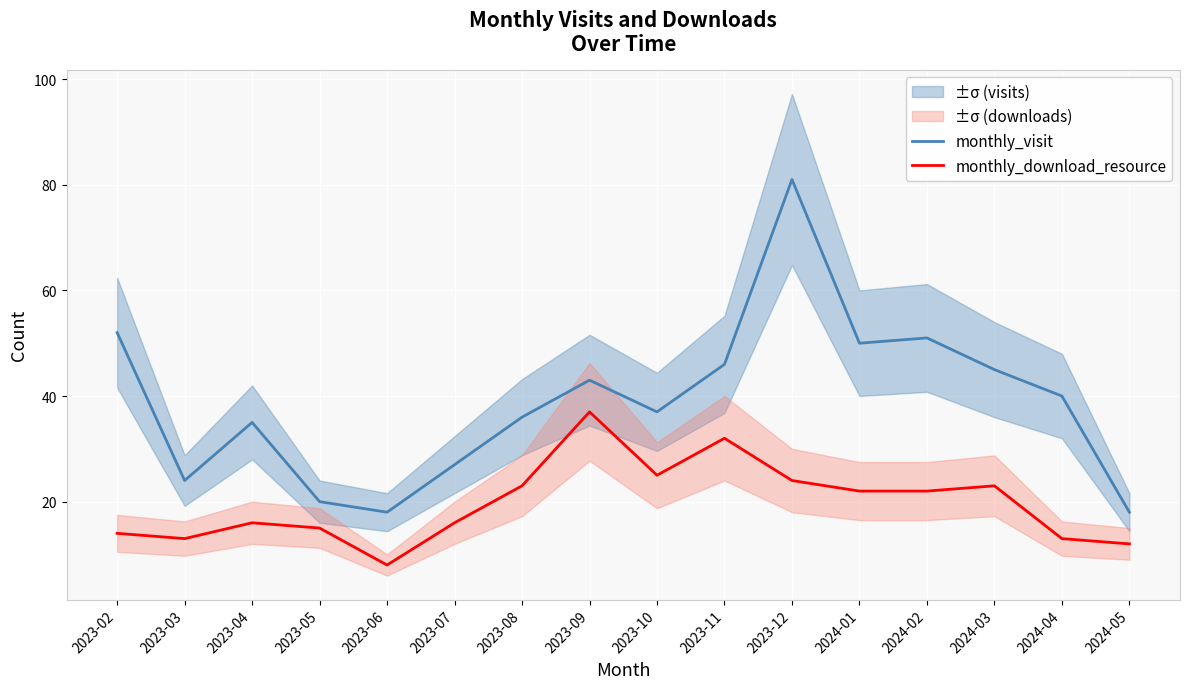

How many series are shown in this chart?

2